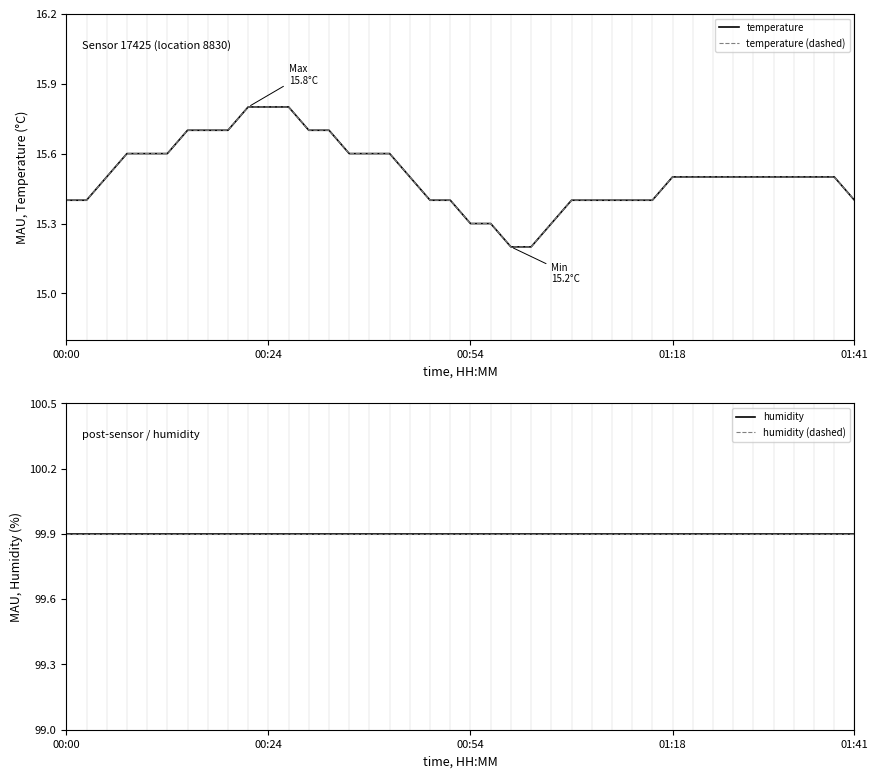

Which has a higher value, 13 or 30?

13